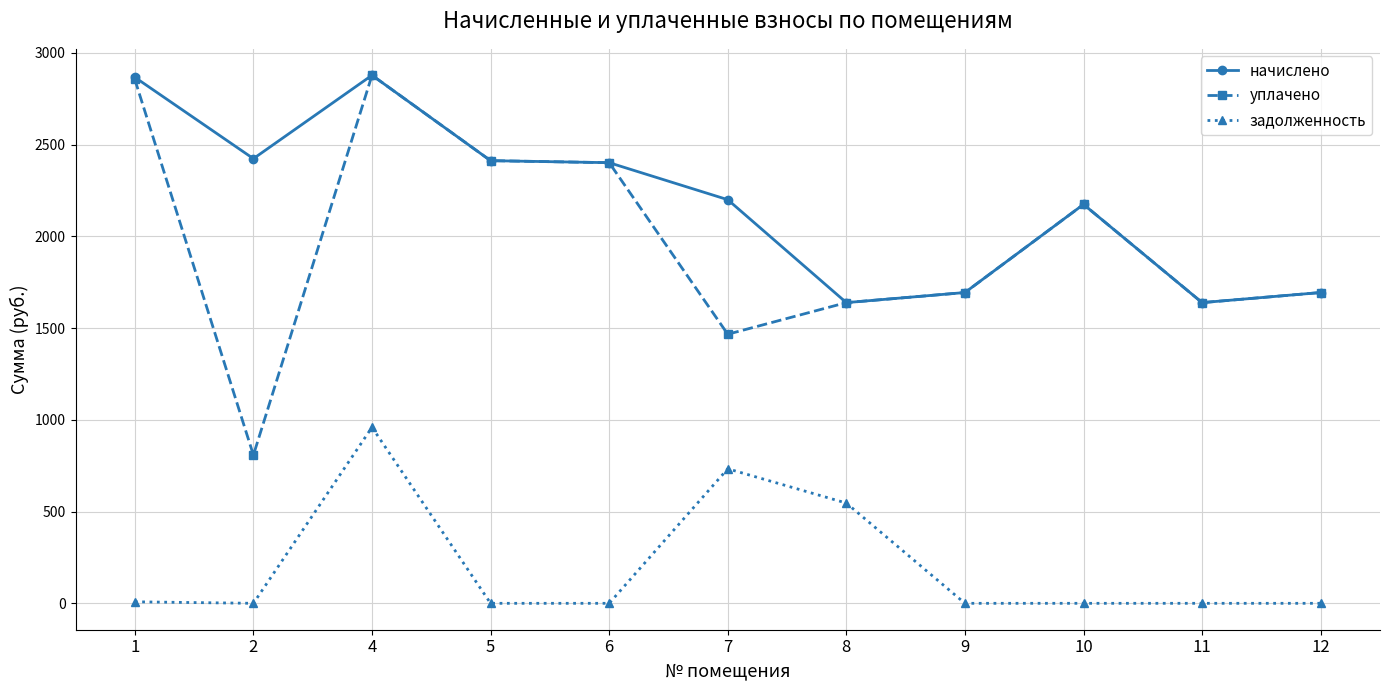

At which category is the sum across all series the highest?

4